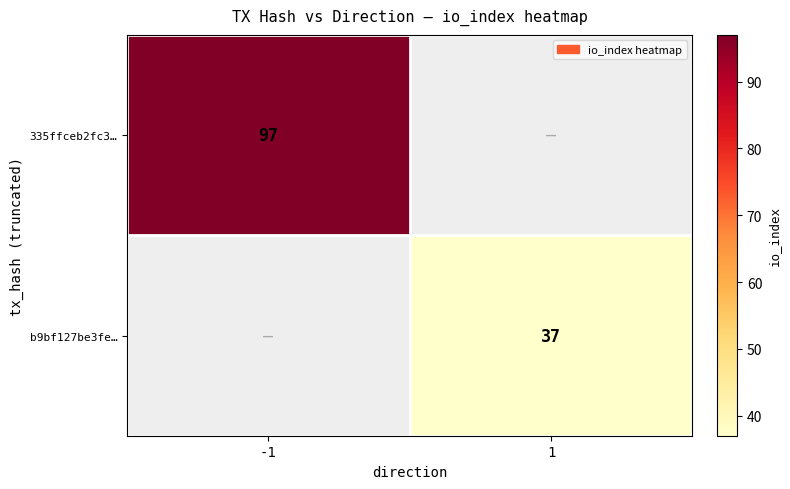

Is the value of b9bf127be3fe… at 1 greater than the value of 335ffceb2fc3… at -1?

No